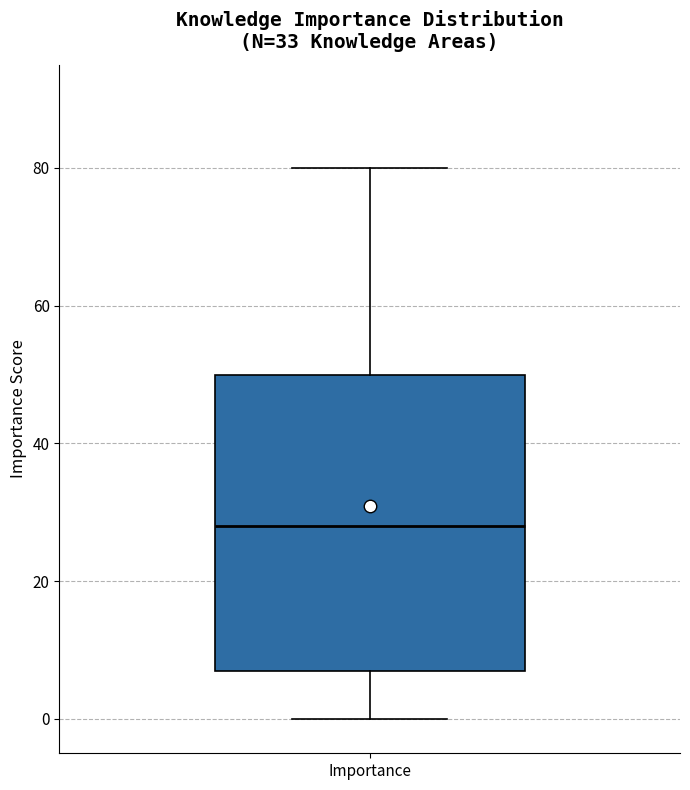

Transcribe this box plot: give where the median line is, the range the box spans, and where the two whiskers end, as read against the y-axis. The values are not printed on the chart, so give them approximately, as read against the axis.

median 28, box 8 to 50, whiskers 0 to 80